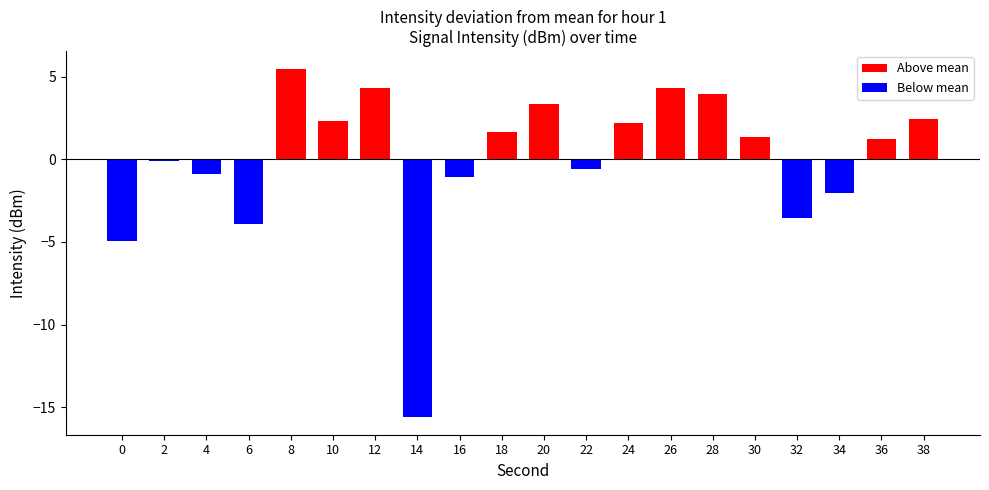

Does the chart contain any negative values?

Yes